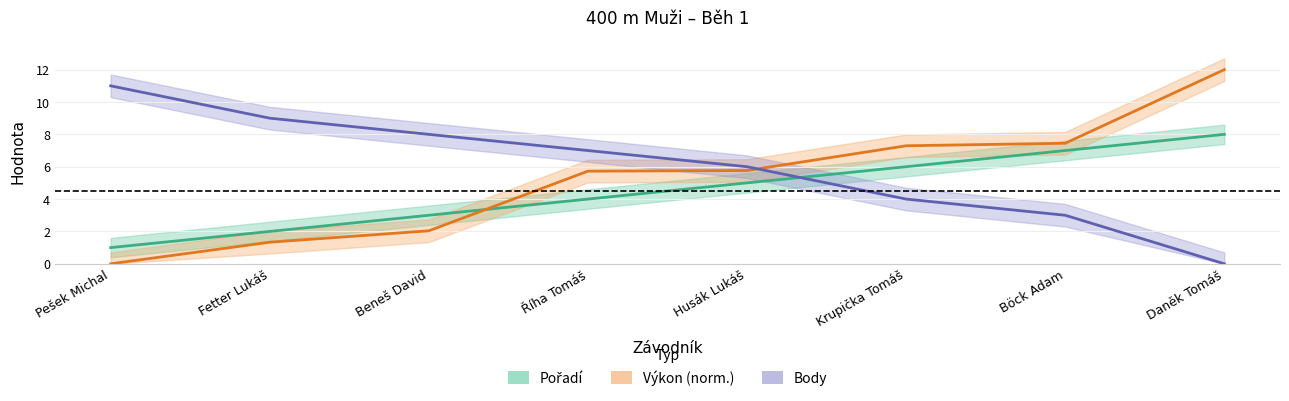

The value of Body at Krupička Tomáš is 4.0. True or false?

True